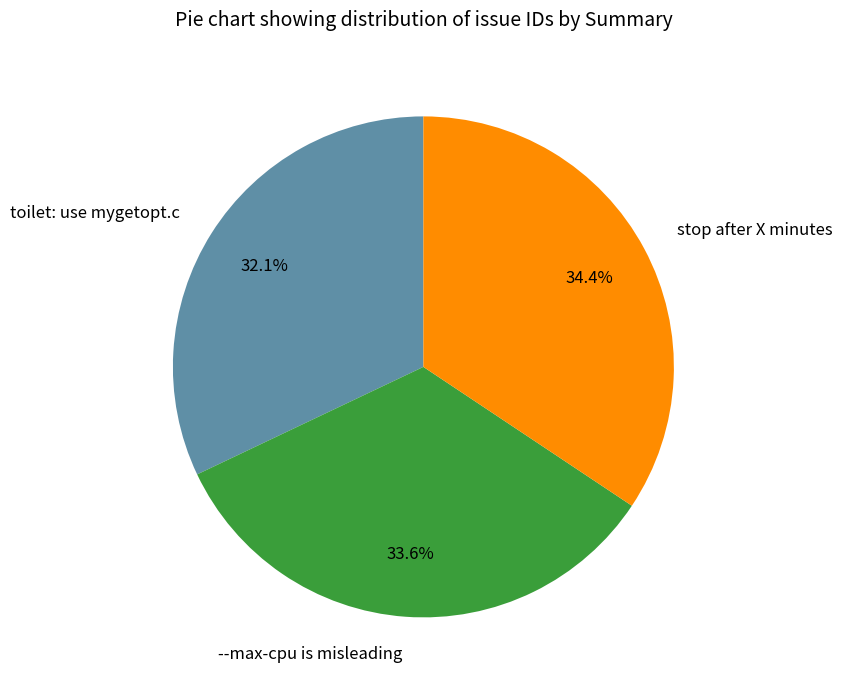

What is the total percentage of --max-cpu is misleading and stop after X minutes?

67.9%